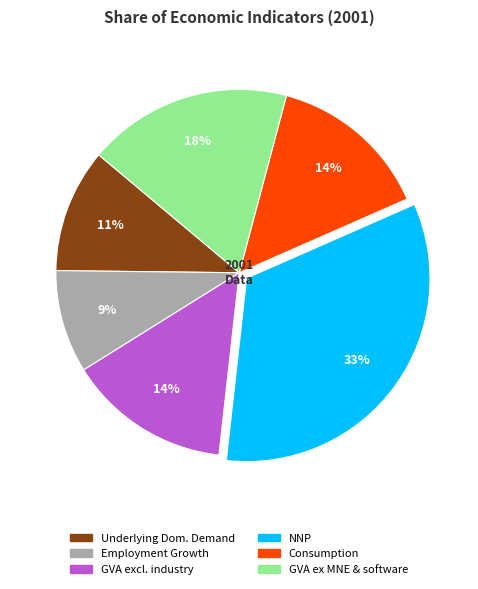

To the nearest percent, what is the difference between the largest and smallest slice percentages?

24%